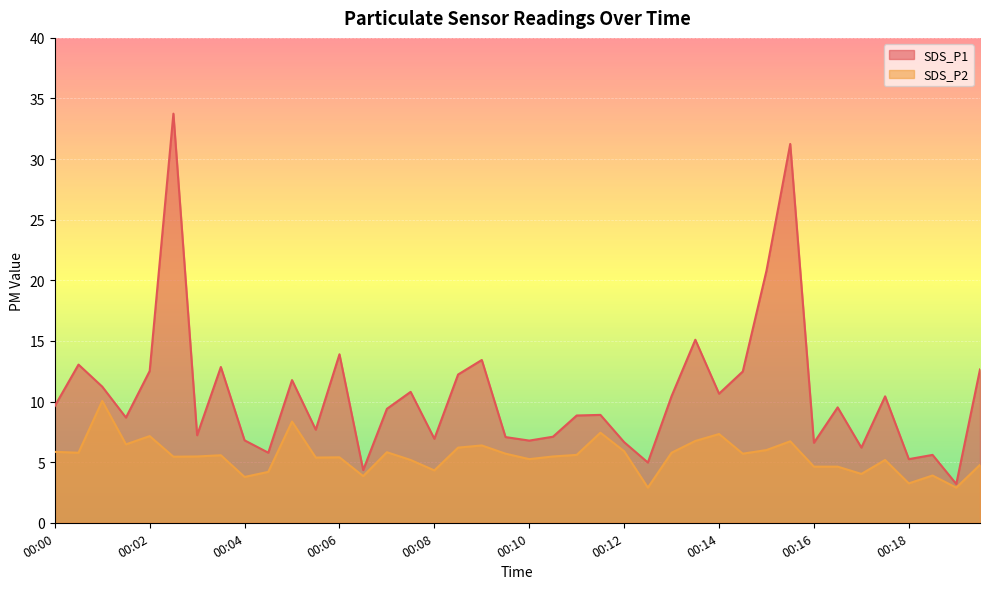

At which category is the sum across all series the highest?

00:03